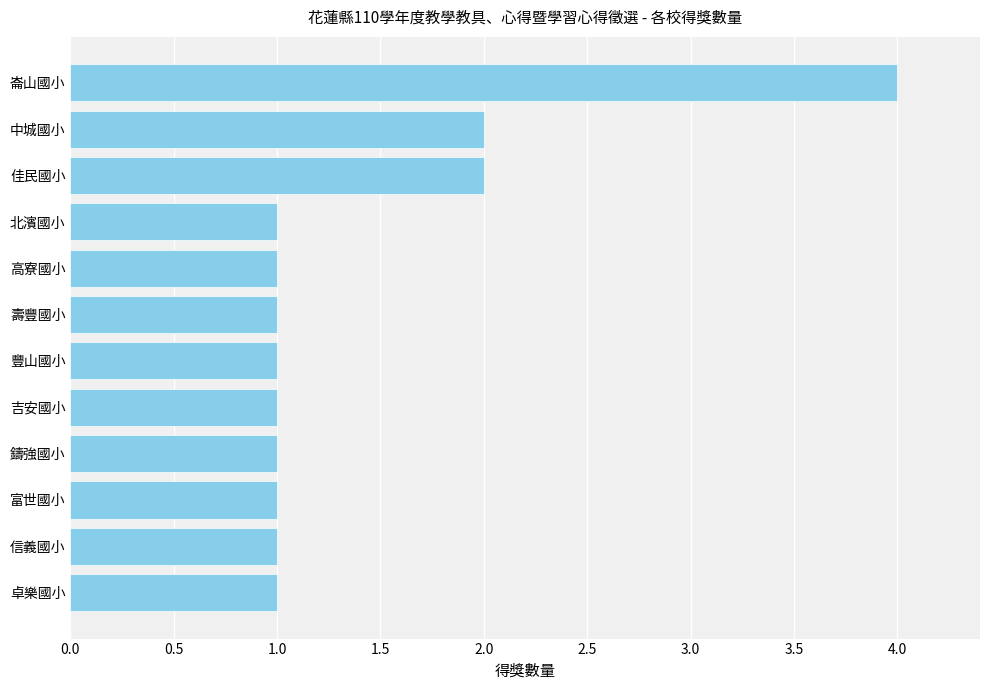

What is the ratio of the value at 富世國小 to the value at 鑄強國小?

1.0